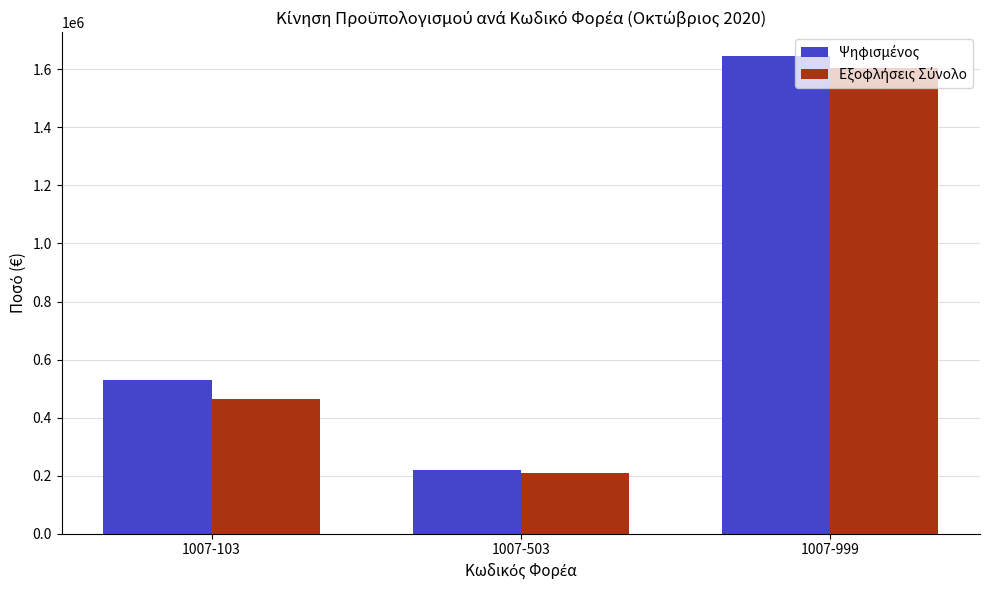

At which category is the sum across all series the highest?

1007-999